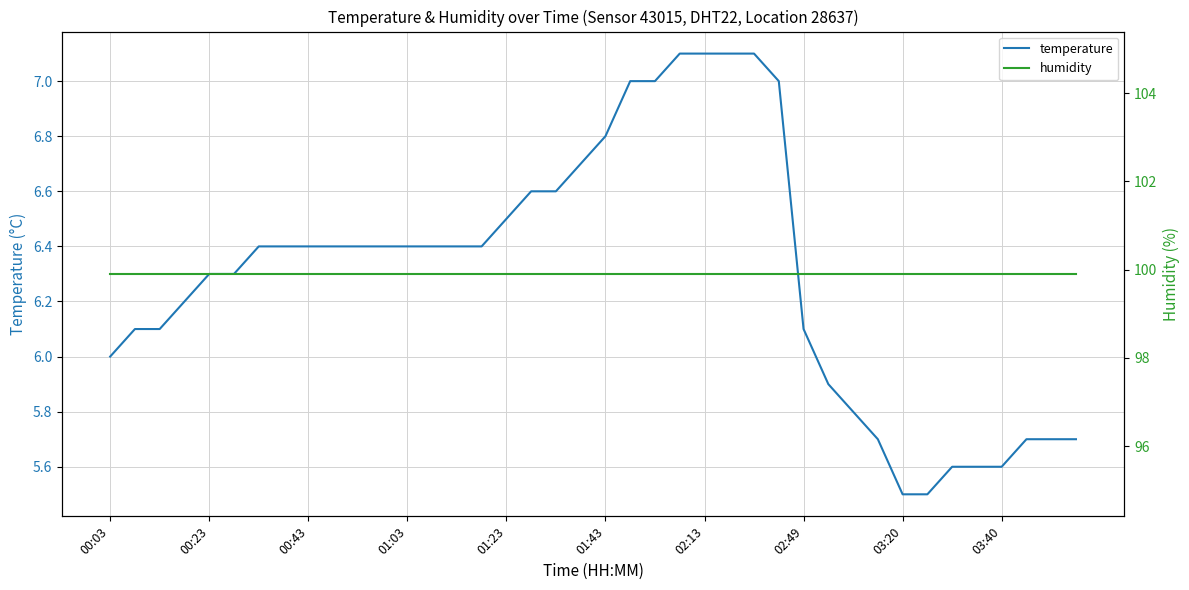

What is the maximum value shown in the chart?

99.9